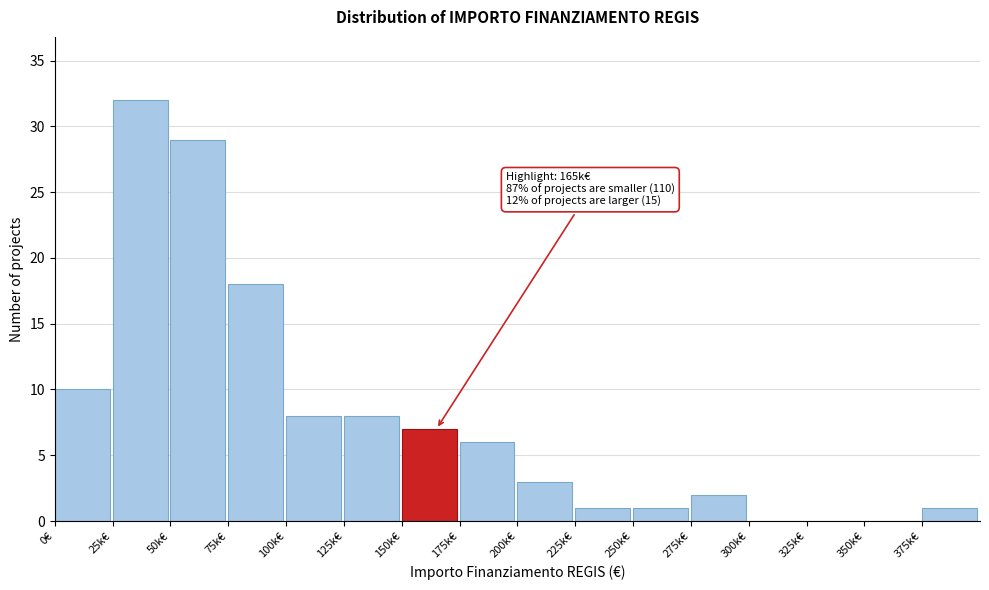

Reading right to left, extract all data points from this chart.

375k€=1	350k€=0	325k€=0	300k€=0	275k€=2	250k€=1	225k€=1	200k€=3	175k€=6	150k€=7	125k€=8	100k€=8	75k€=18	50k€=29	25k€=32	0€=10